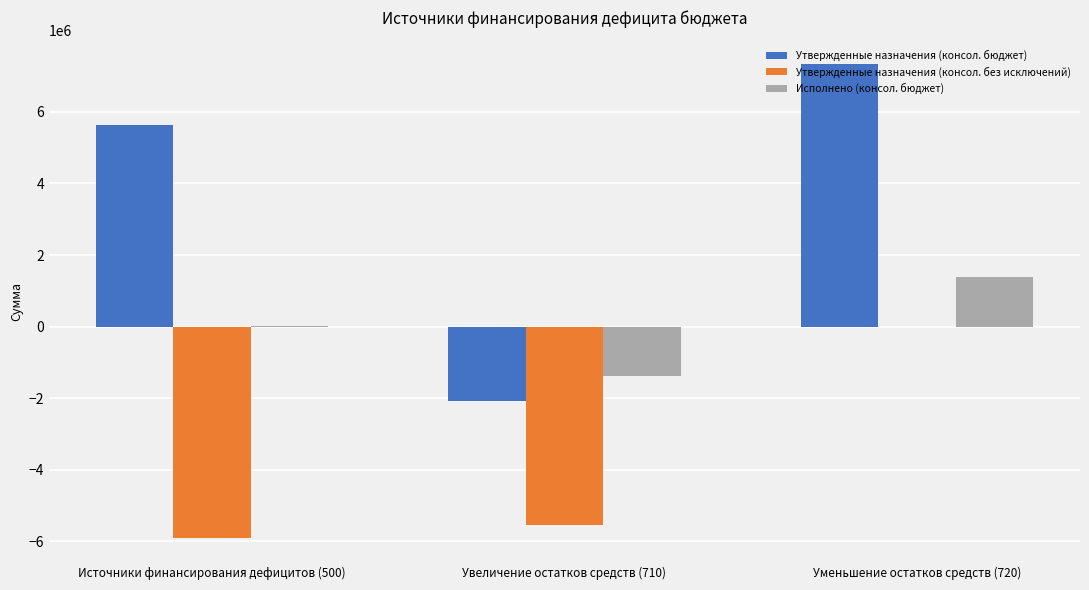

Which series has the largest range (max minus min)?

Утвержденные назначения (консол. бюджет)